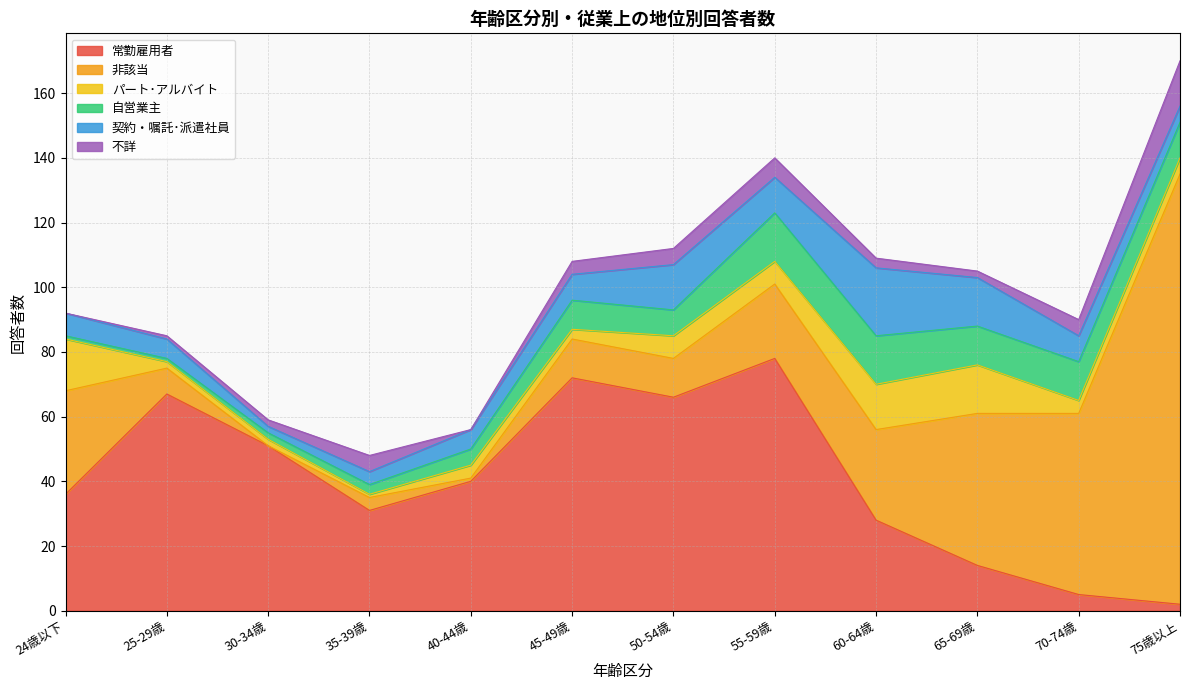

True or false: 契約・嘱託･派遣社員 and 非該当 intersect in this chart.

True